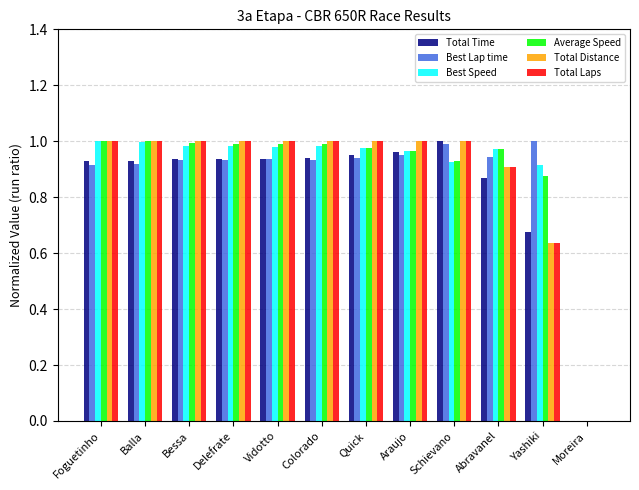

Is it true that Best Lap time equals 0.9 at Bessa?

True